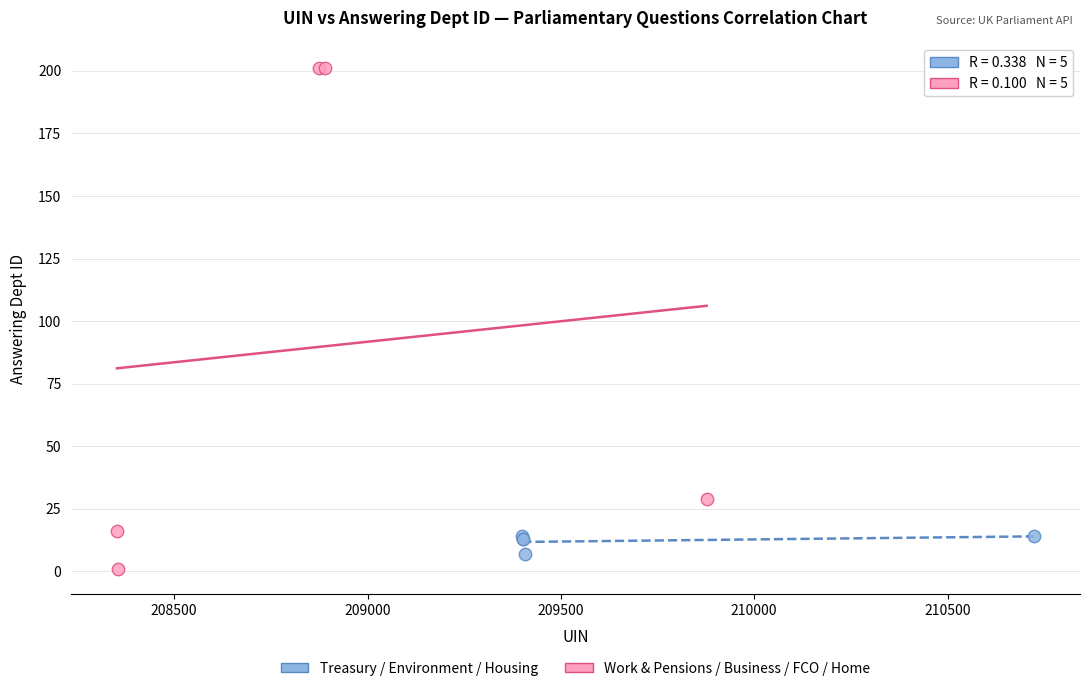

Which series has the widest spread of Y values?

Work & Pensions / Business / FCO / Home